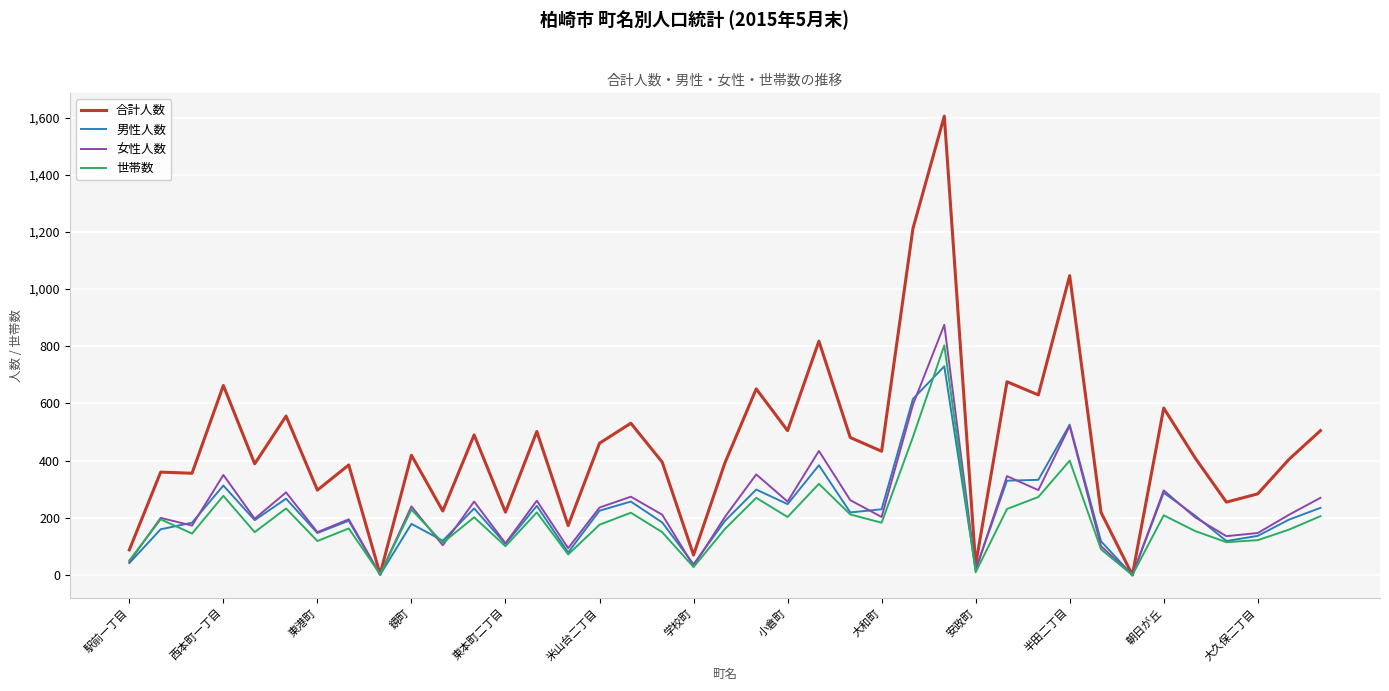

Which series has the largest range (max minus min)?

合計人数